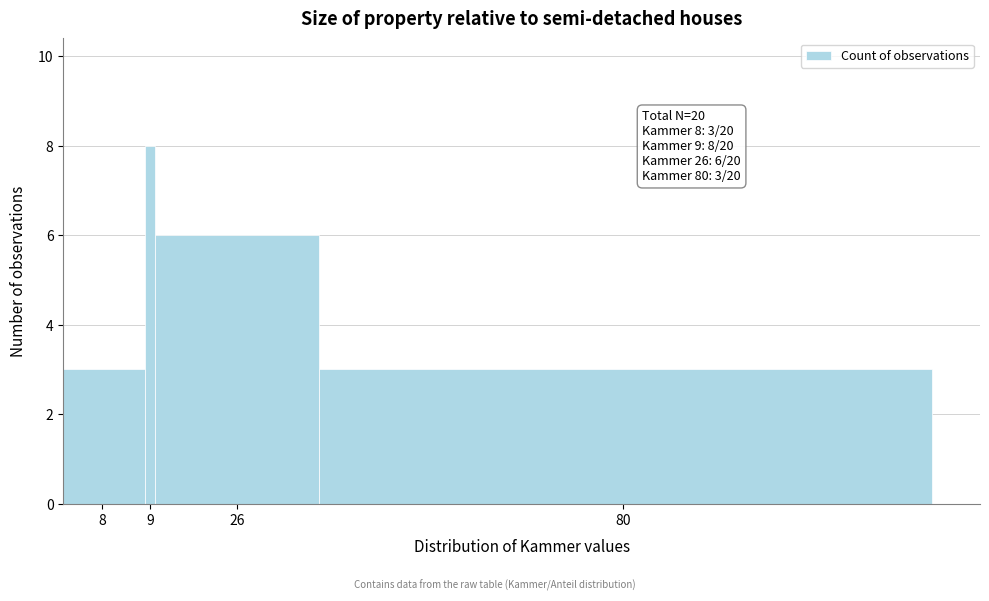

Reading right to left, what are all the values shown in this chart?

80=3	26=6	9=8	8=3